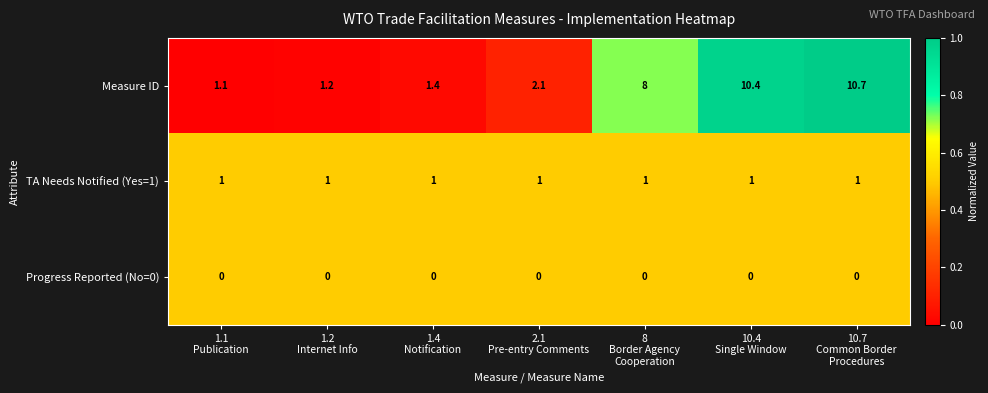

Which series has the widest spread of values?

Measure ID